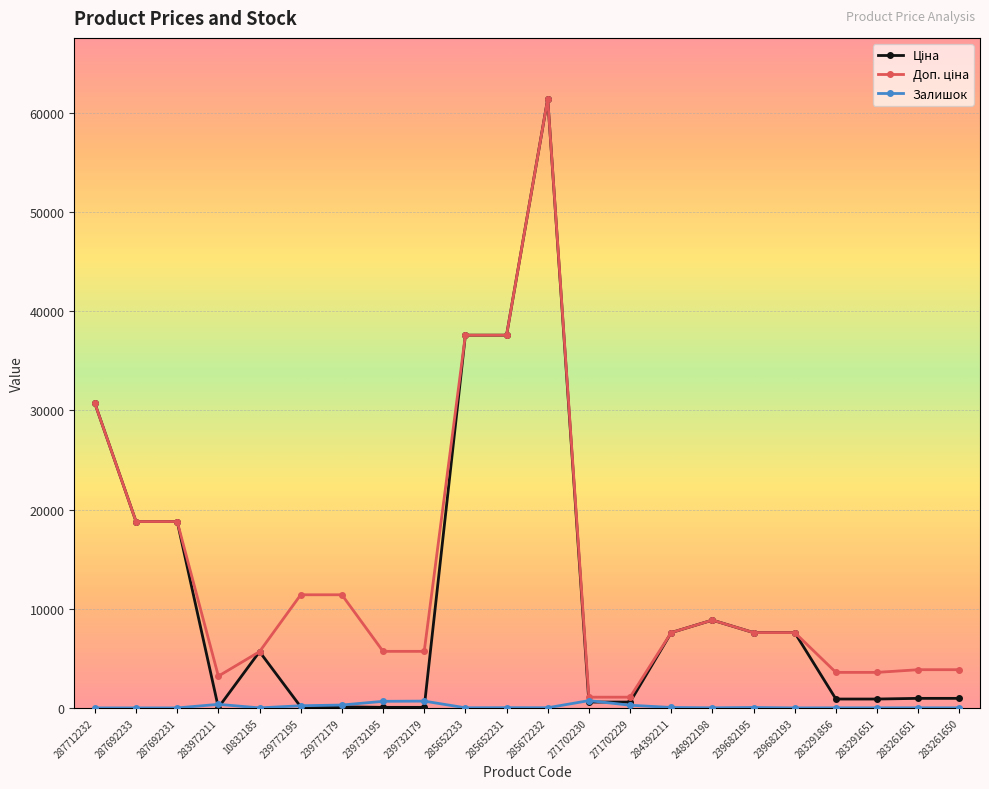

True or false: Залишок has a value of 290.0 at 239772179.

True